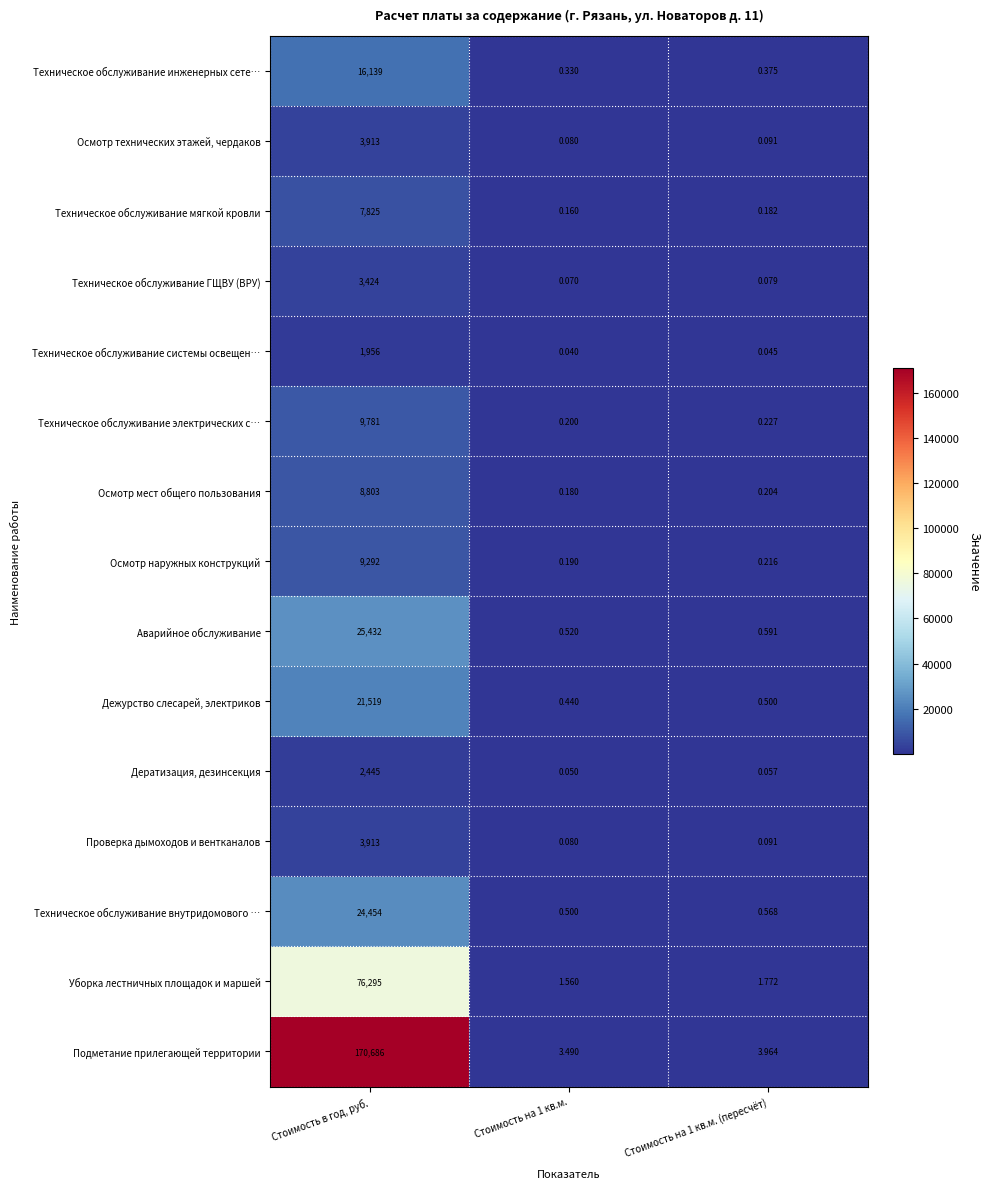

How many categories are shown in the chart?

3